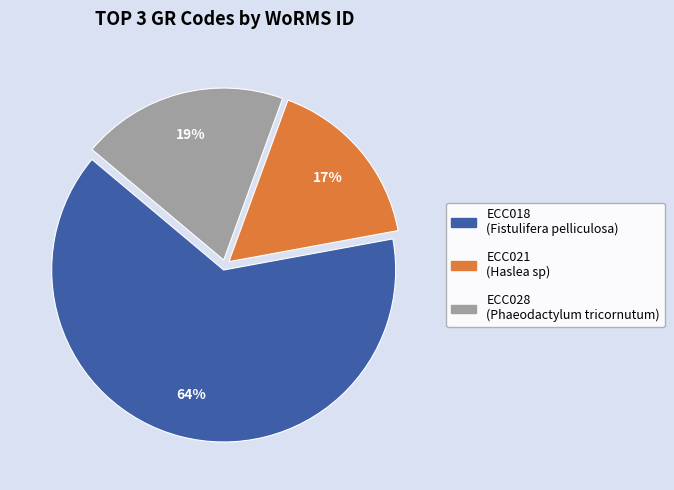

What percentage is the ECC028 slice, to the nearest percent?

19%